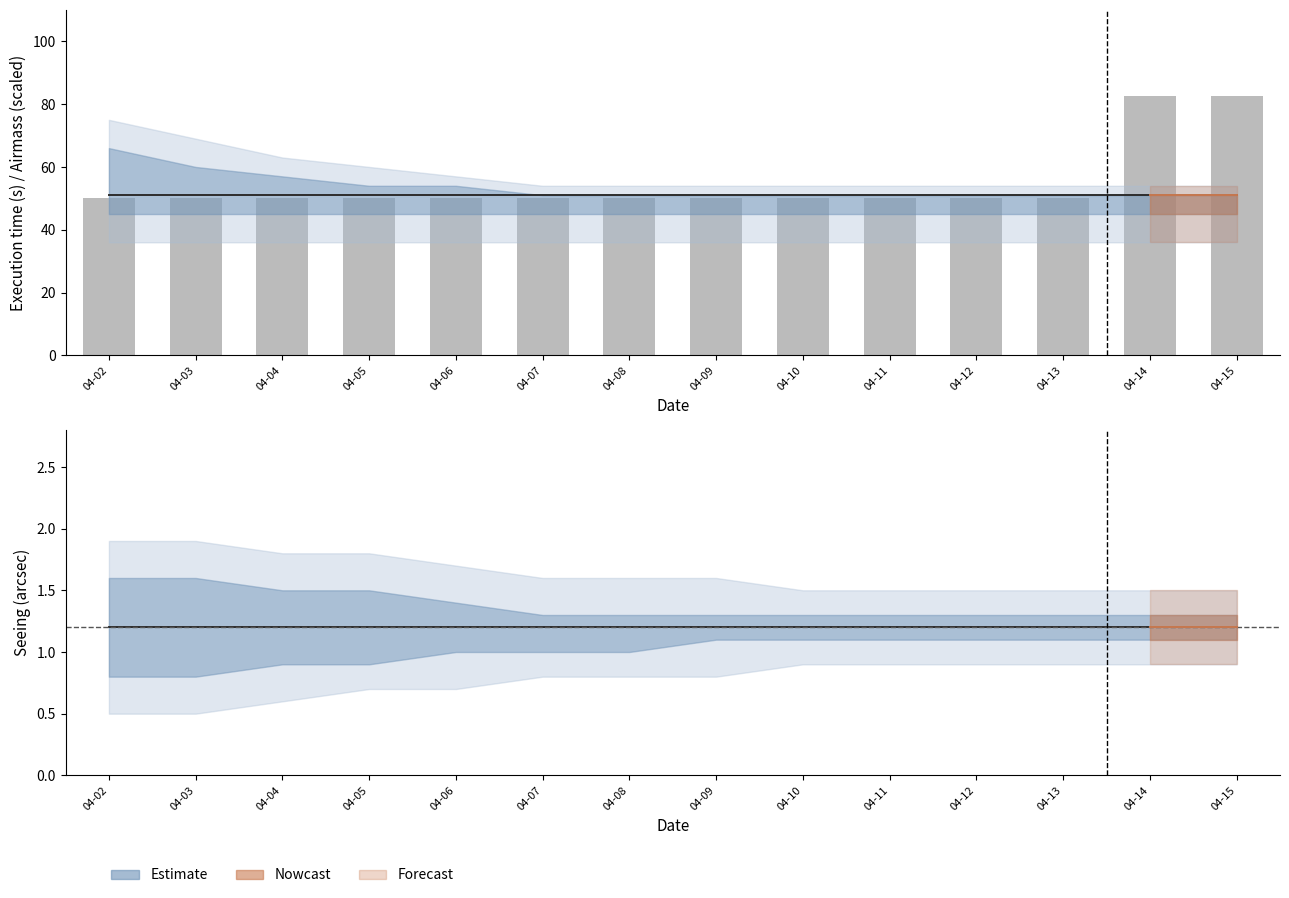

Reading right to left, transcribe all the data shown in this chart.

82.5	82.5	50.2	50.2	50.2	50.2	50.2	50.2	50.2	50.2	50.2	50.2	50.2	50.2